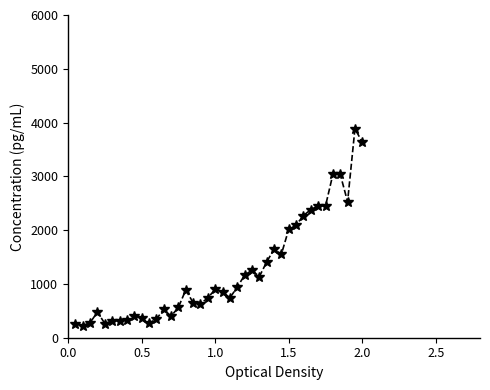

True or false: there are more than 2 points higher than both neighbors.

True